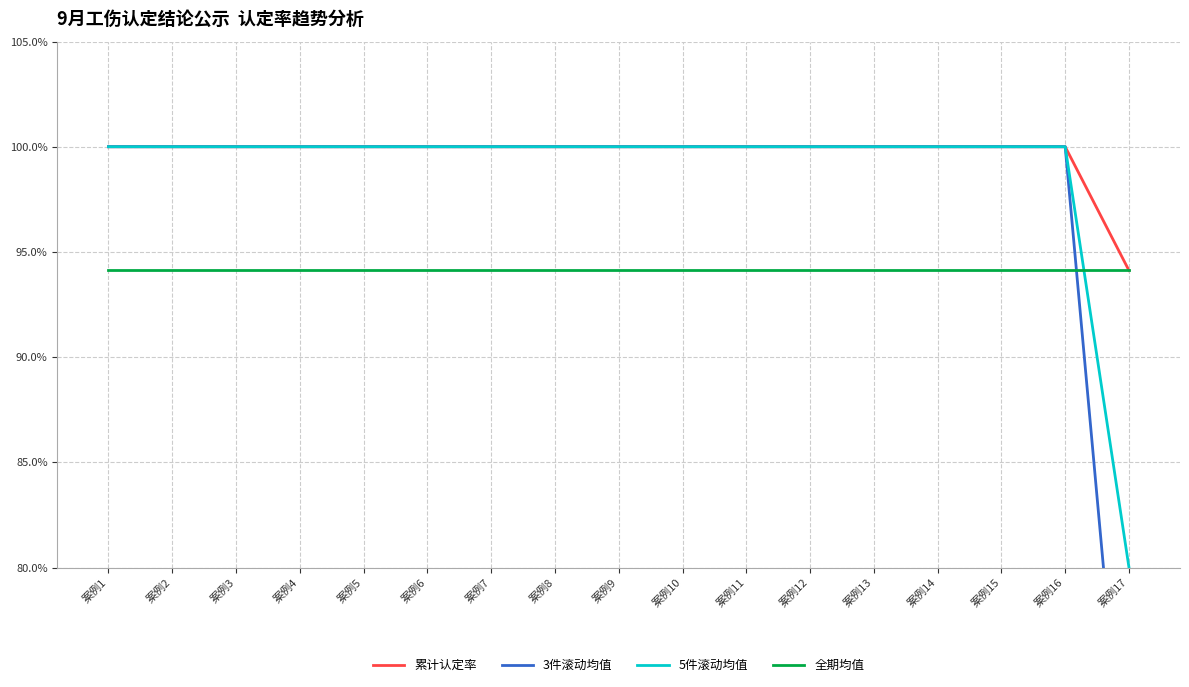

What is the value of the 5件滚动均值 point at the 5th from the left?

1.0